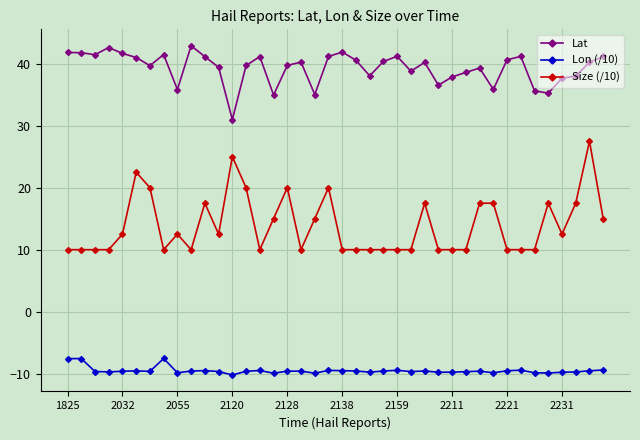

True or false: Lon (/10) has more than 2 interior local peaks.

True